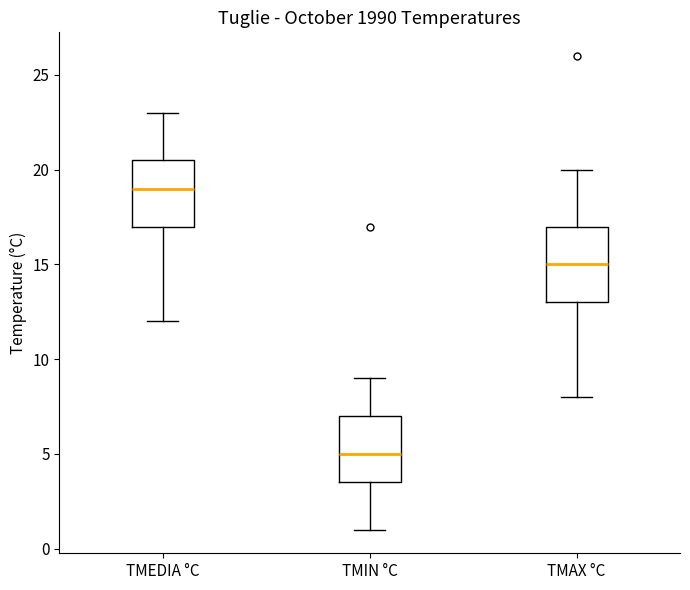

Reading left to right, transcribe this box plot: for each box, give where its median line is, the range the box spans, and where its two whiskers end, as read against the y-axis. The values are not printed on the chart, so give them approximately, as read against the axis.

TMEDIA °C: median 19.0, box 17.0 to 20.5, whiskers 12.0 to 23.0
TMIN °C: median 5.0, box 3.5 to 7.0, whiskers 1.0 to 9.0
TMAX °C: median 15.0, box 13.0 to 17.0, whiskers 8.0 to 20.0